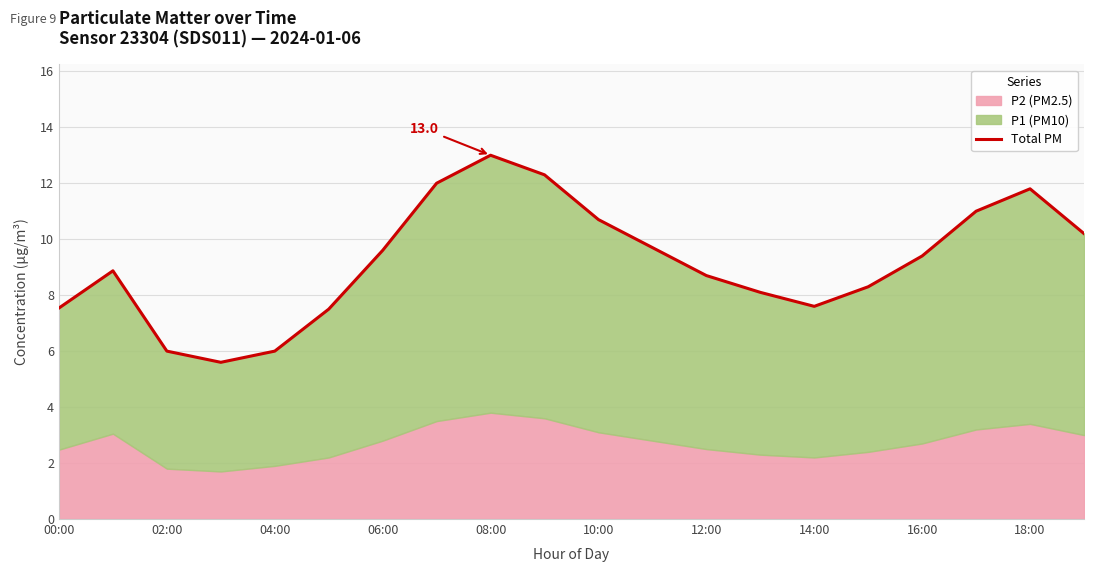

Does the chart have visible grid lines?

Yes